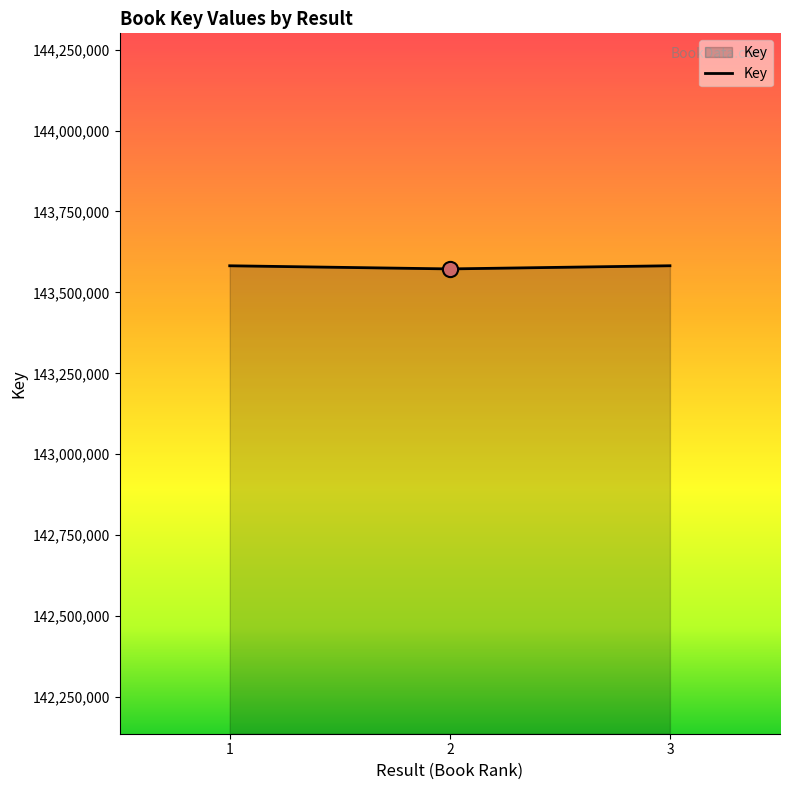

What is the ratio of the value at 1 to the value at 2?

1.0